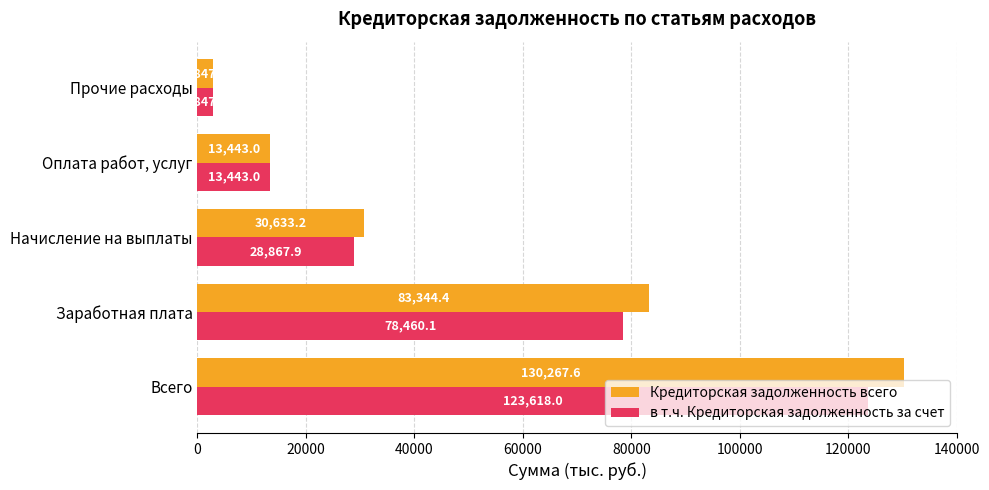

Is it true that Кредиторская задолженность всего equals 13443.0 at Оплата работ, услуг?

True